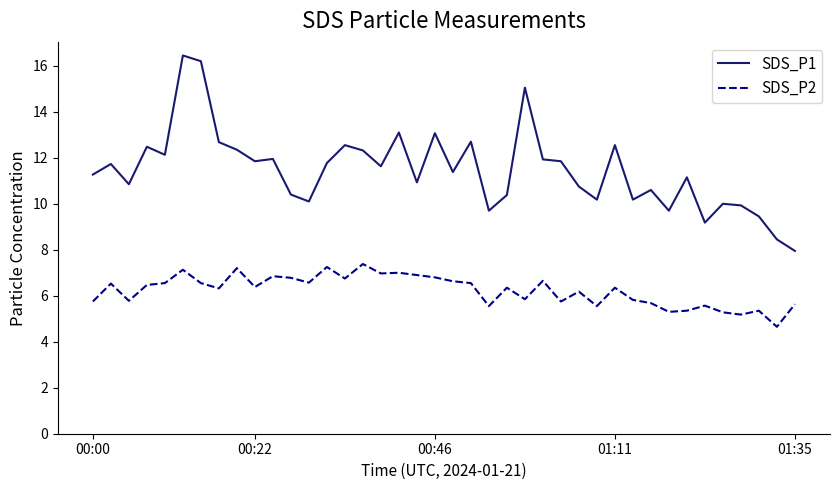

What is the minimum value for SDS_P2?

4.7